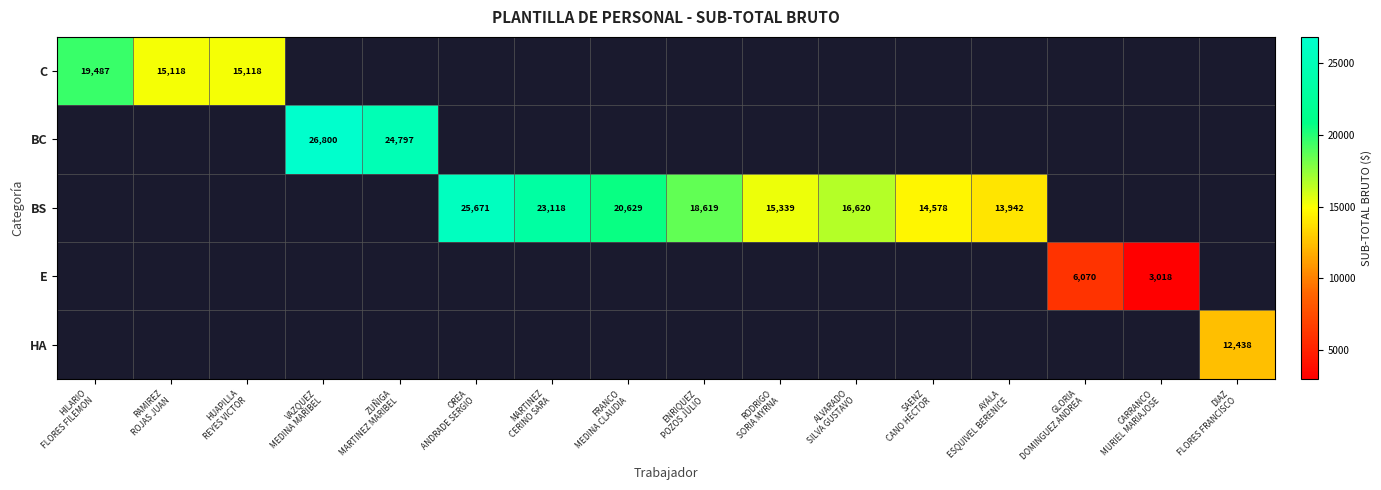

Is the value of C at GLORIA DOMINGUEZ ANDREA greater than the value of E at ALVARADO SILVA GUSTAVO?

No